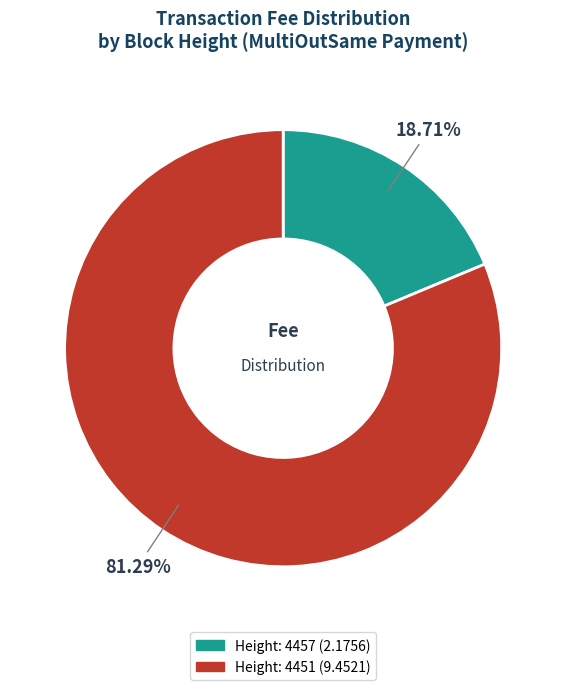

To the nearest percent, what percentage of the pie is Height: 4457?

19%